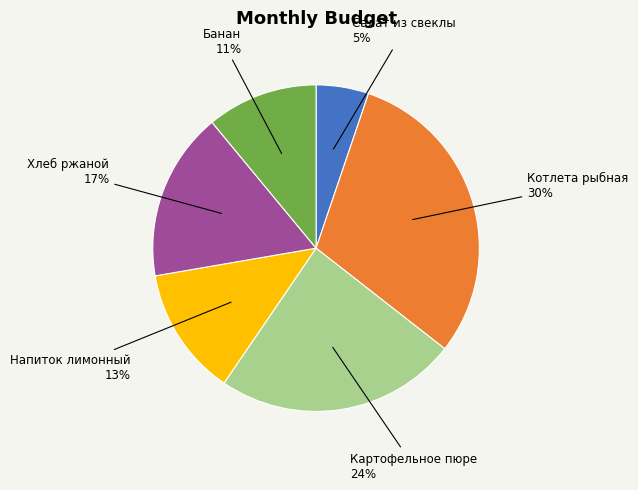

Count the number of slices in the pie.

6